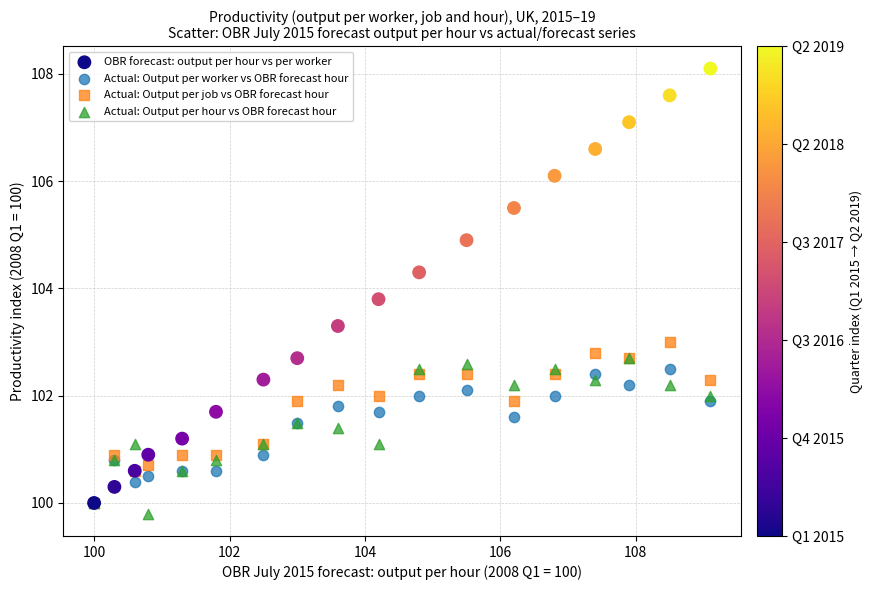

In the OBR forecast: output per hour vs per worker series, what Y value is closest to 104?

103.8